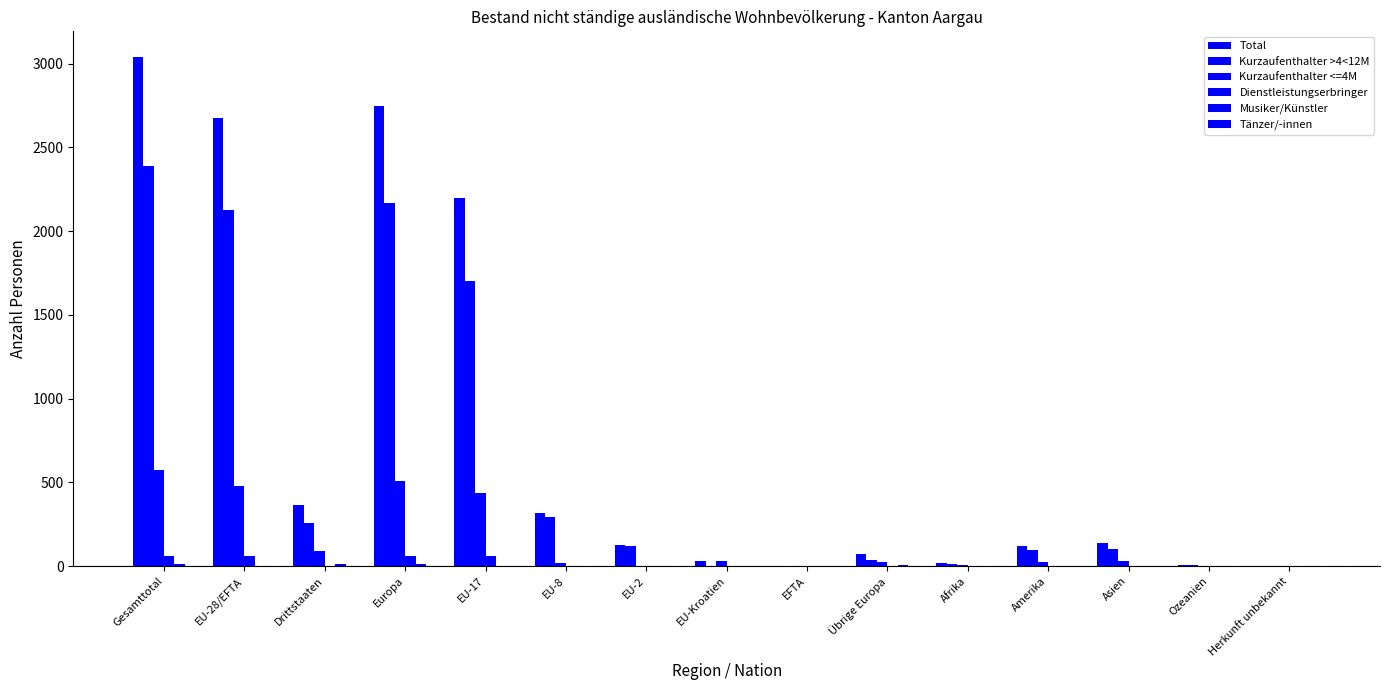

Count the Tänzer/-innen values in the range 0 to 2.

15